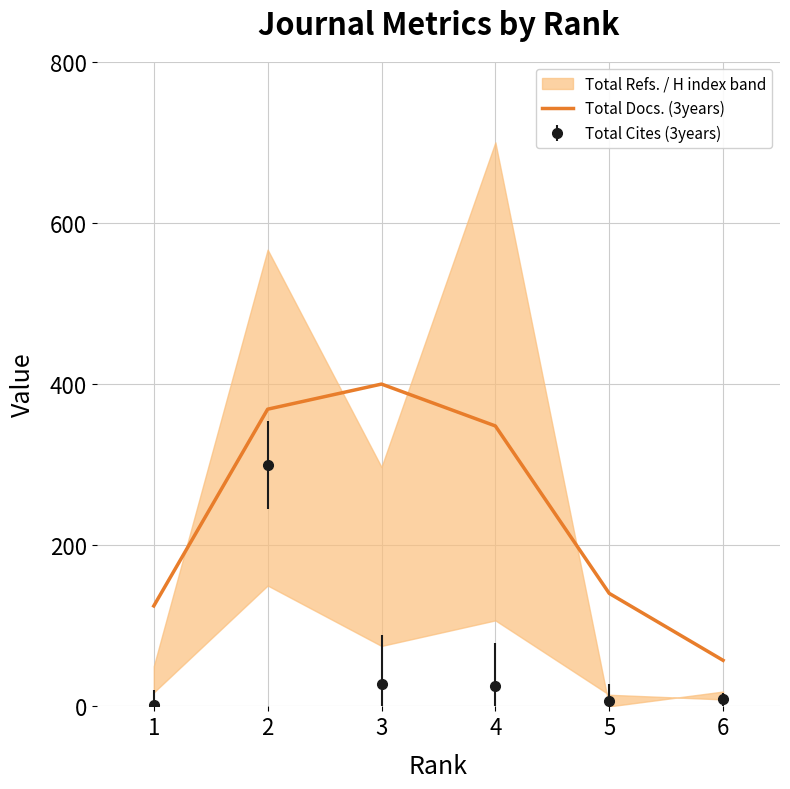

The chart shows a value of 631.9 at 3. True or false?

False